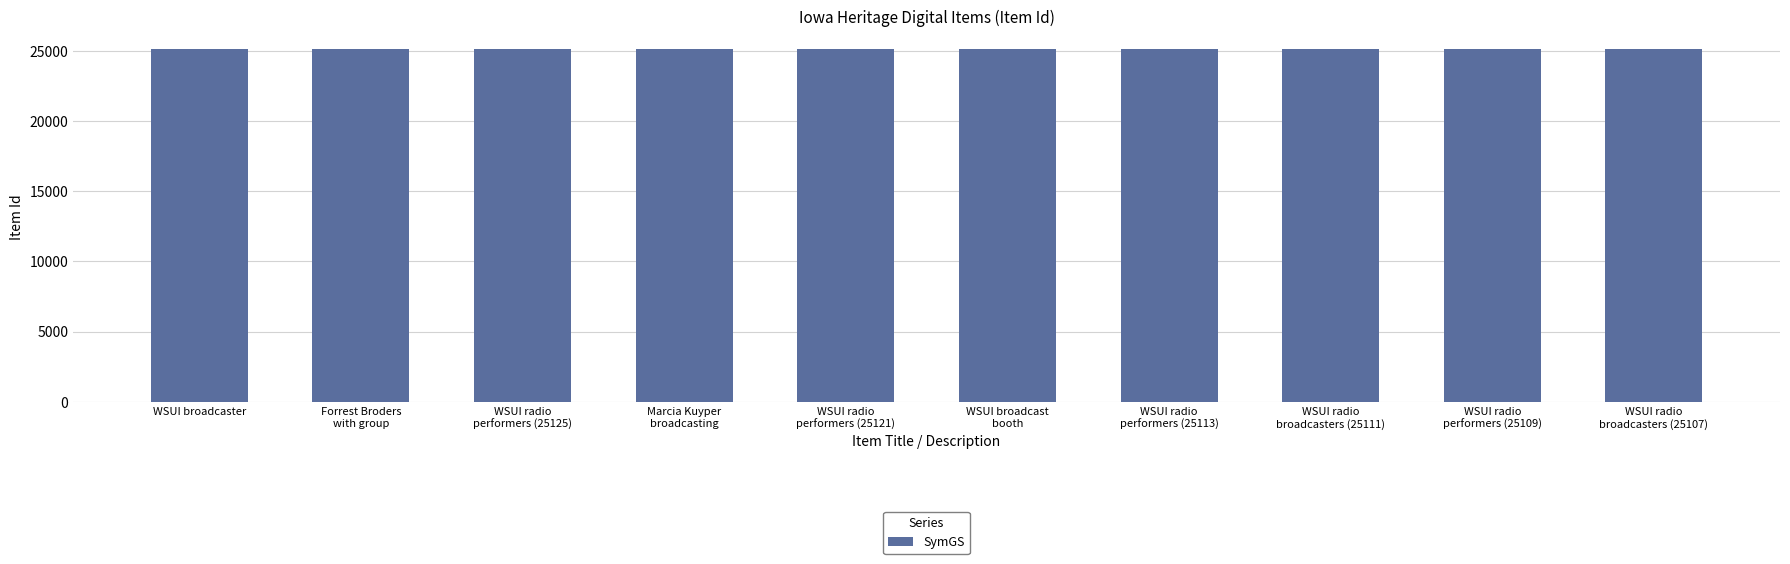

What is the greatest value displayed?

25130